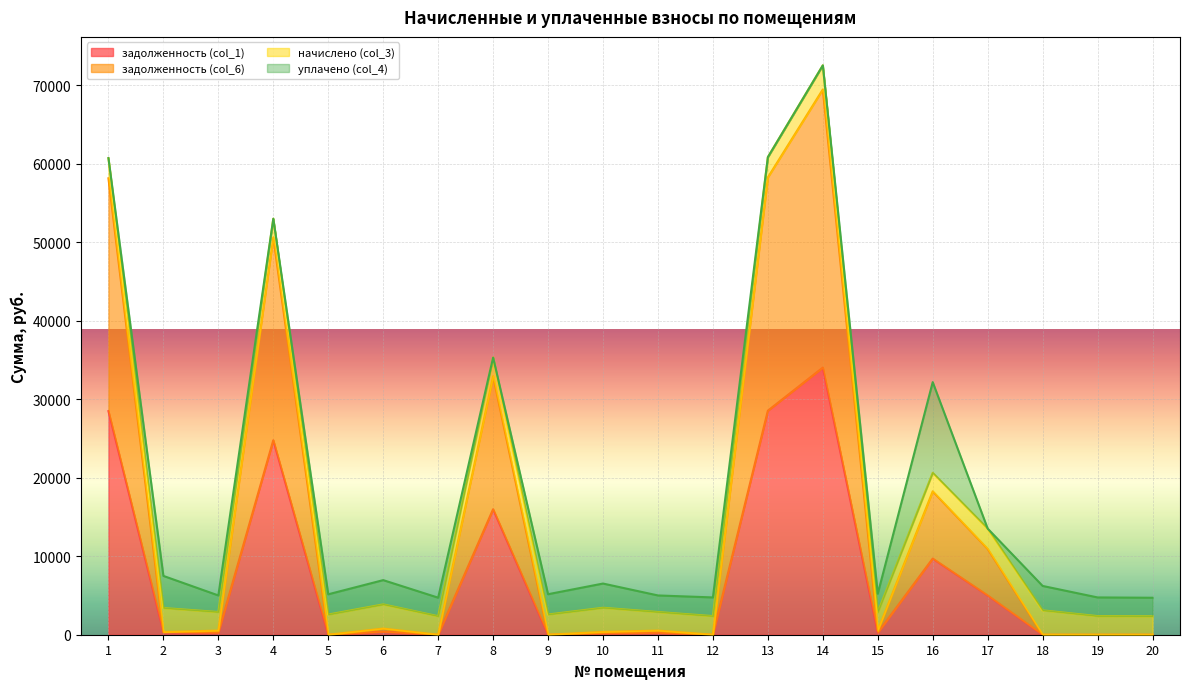

At which category is the sum across all series the highest?

14